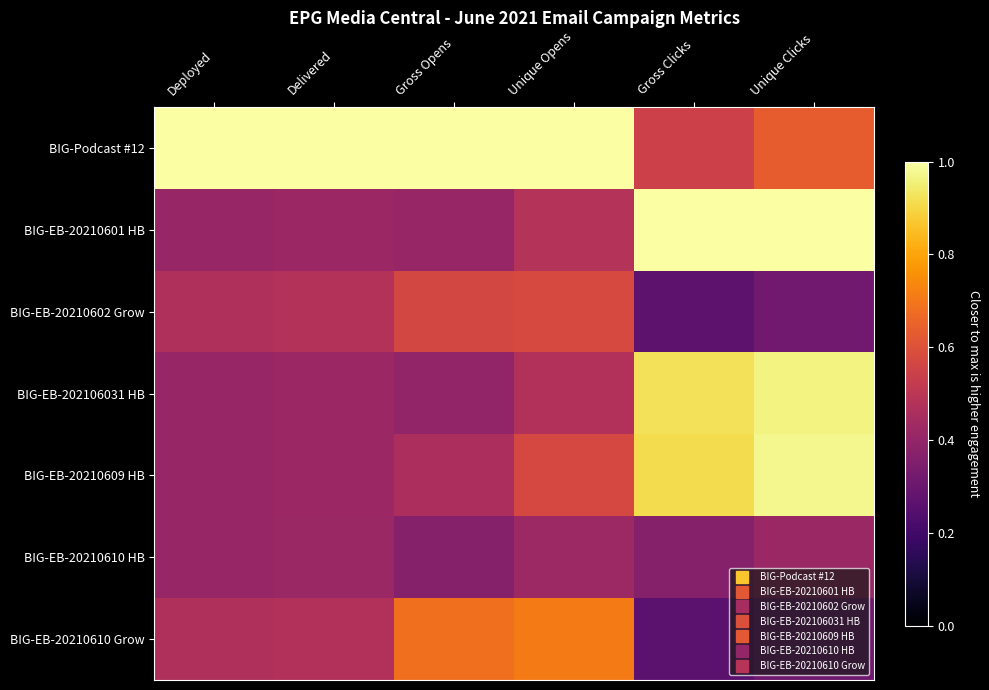

Reading left to right, list all the values displayed in this chart.

BIG-Podcast #12: Deployed=1.0	Delivered=1.0	Gross Opens=1.0	Unique Opens=1.0	Gross Clicks=0.5	Unique Clicks=0.6
BIG-EB-20210601 HB: Deployed=0.4	Delivered=0.4	Gross Opens=0.4	Unique Opens=0.5	Gross Clicks=1.0	Unique Clicks=1.0
BIG-EB-20210602 Grow: Deployed=0.5	Delivered=0.5	Gross Opens=0.6	Unique Opens=0.6	Gross Clicks=0.3	Unique Clicks=0.3
BIG-EB-202106031 HB: Deployed=0.4	Delivered=0.4	Gross Opens=0.4	Unique Opens=0.5	Gross Clicks=0.9	Unique Clicks=1.0
BIG-EB-20210609 HB: Deployed=0.4	Delivered=0.4	Gross Opens=0.5	Unique Opens=0.6	Gross Clicks=0.9	Unique Clicks=1.0
BIG-EB-20210610 HB: Deployed=0.4	Delivered=0.4	Gross Opens=0.4	Unique Opens=0.4	Gross Clicks=0.4	Unique Clicks=0.4
BIG-EB-20210610 Grow: Deployed=0.5	Delivered=0.5	Gross Opens=0.7	Unique Opens=0.7	Gross Clicks=0.3	Unique Clicks=0.3